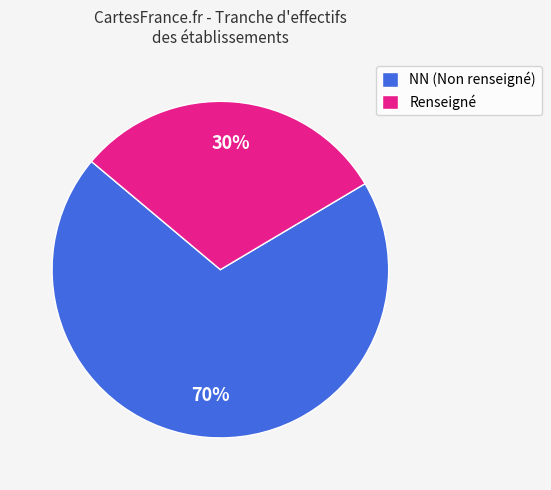

Is there a majority slice in this chart?

Yes